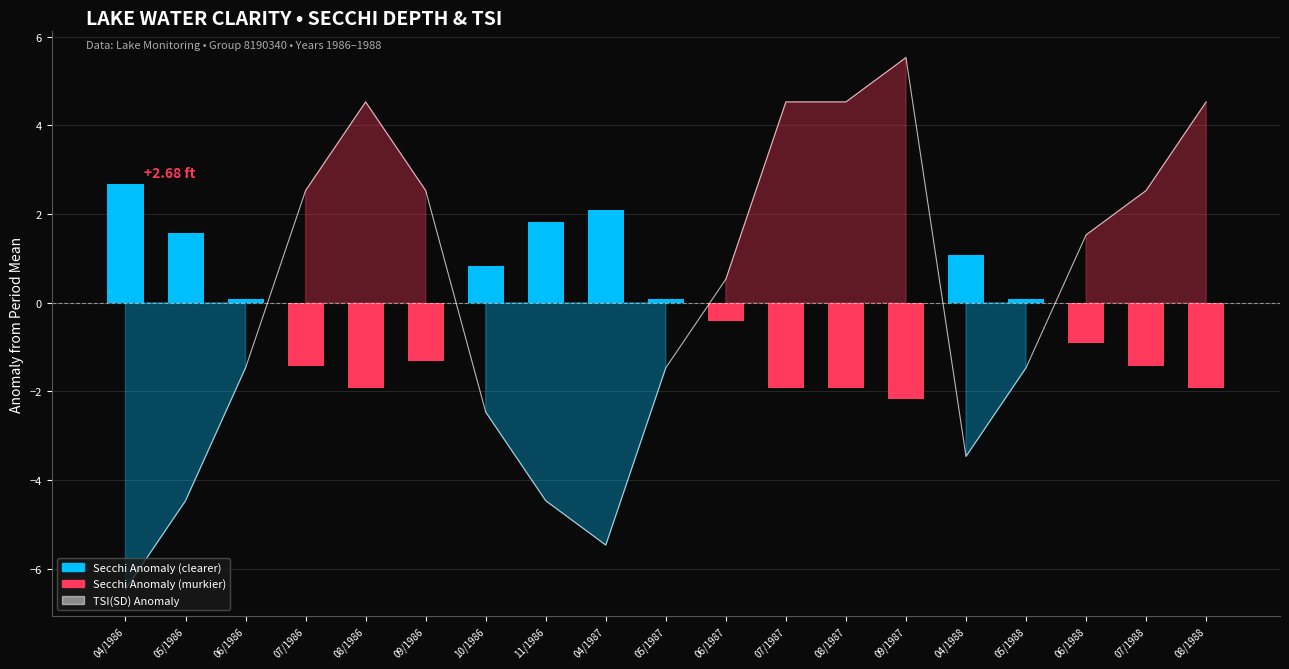

Are the bars horizontal?

No